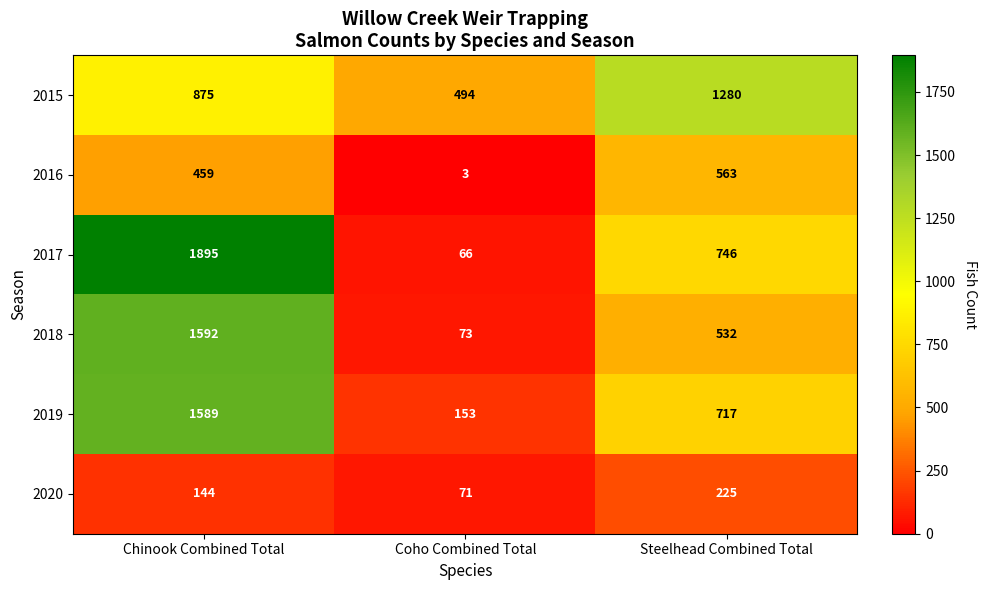

Reading left to right, extract all data points from this chart.

2015: 875	494	1280
2016: 459	3	563
2017: 1895	66	746
2018: 1592	73	532
2019: 1589	153	717
2020: 144	71	225